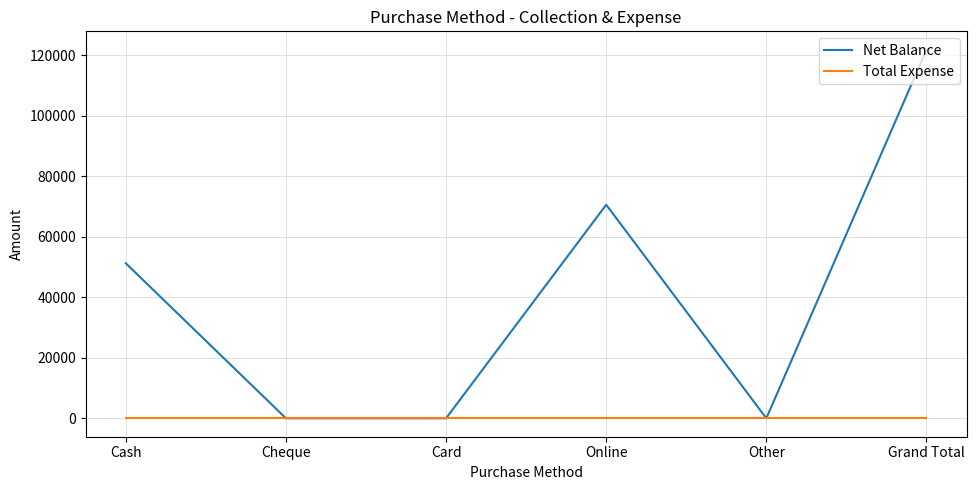

What is the difference between the maximum and minimum values in the Net Balance series?

121750